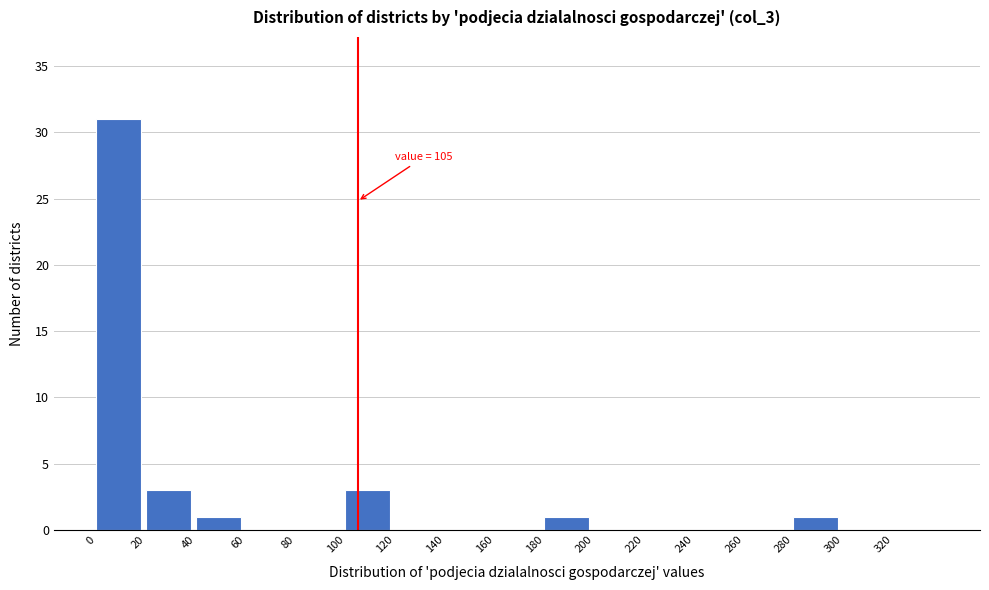

Over which range of the x-axis is the bar tallest?

0 to 20